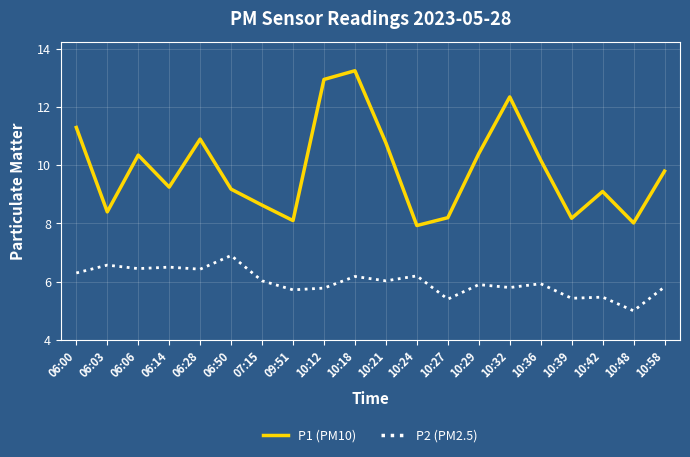

Which series has the largest range (max minus min)?

P1 (PM10)